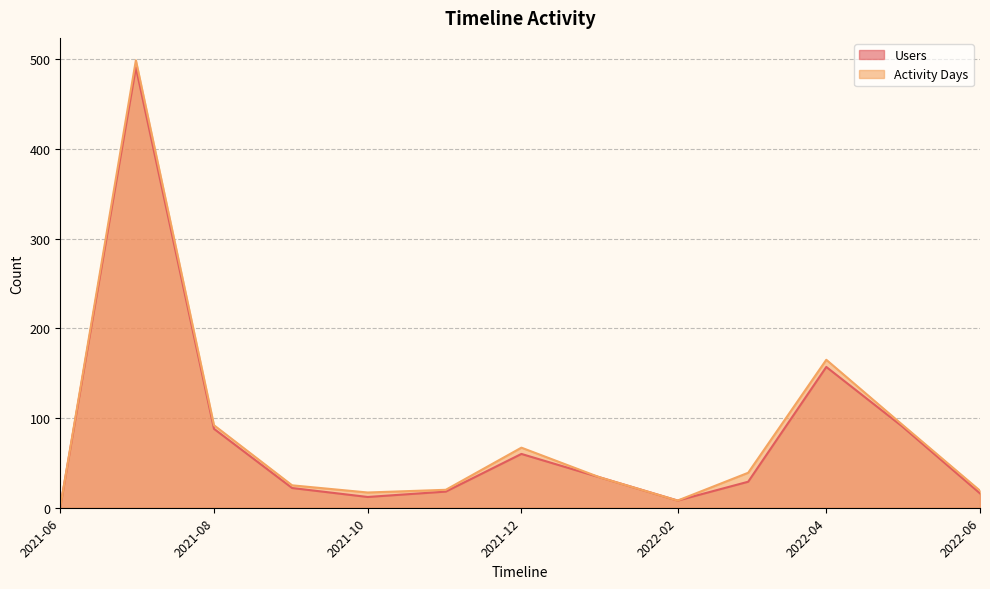

True or false: Users and Activity Days intersect in this chart.

False